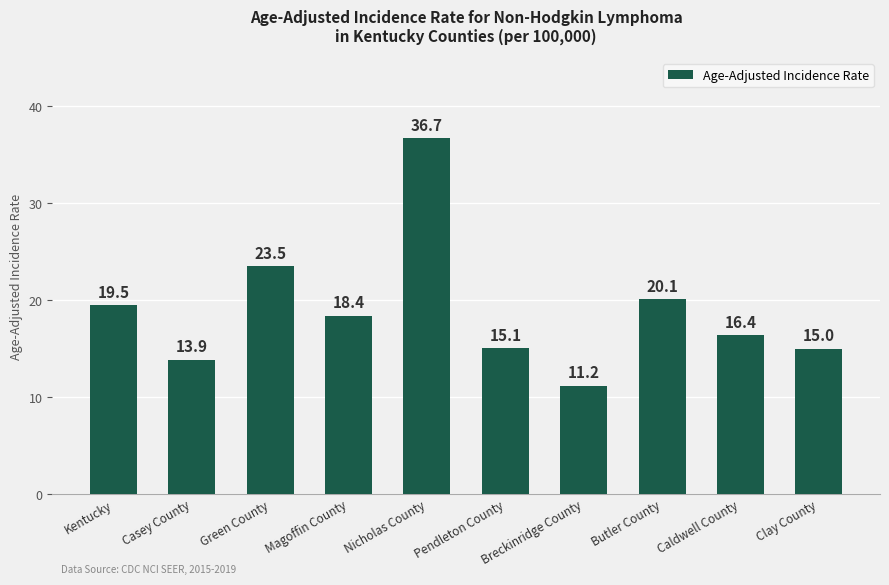

Is it true that the value at Butler County is 20.1?

True